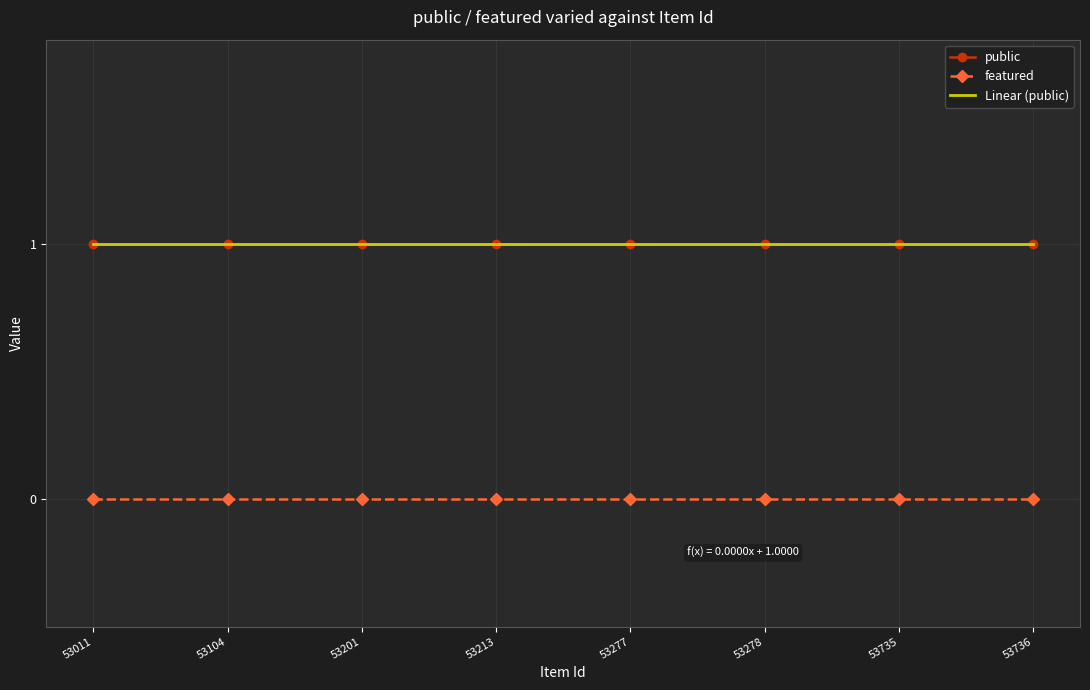

Is the value of featured at 53278 greater than the value of public at 53277?

No